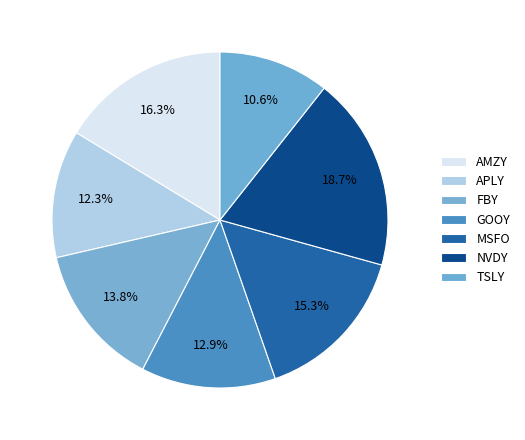

How many slices are in this pie chart?

7